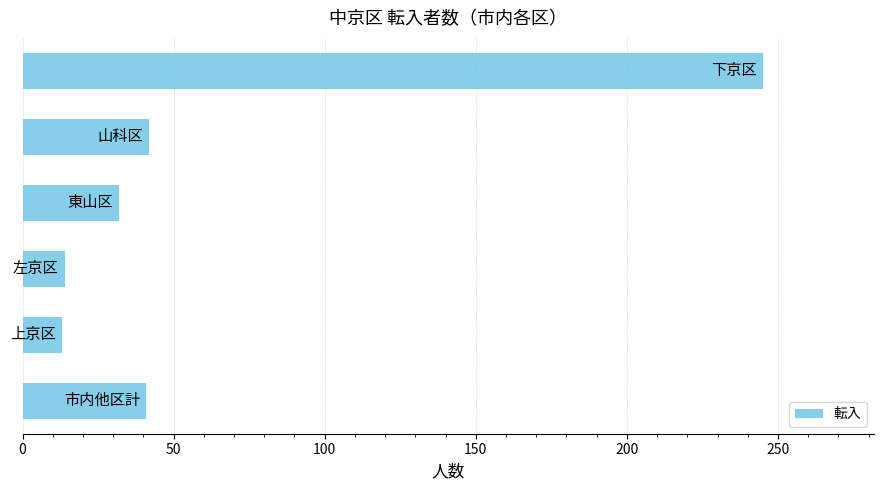

What is the sum of all values?

387